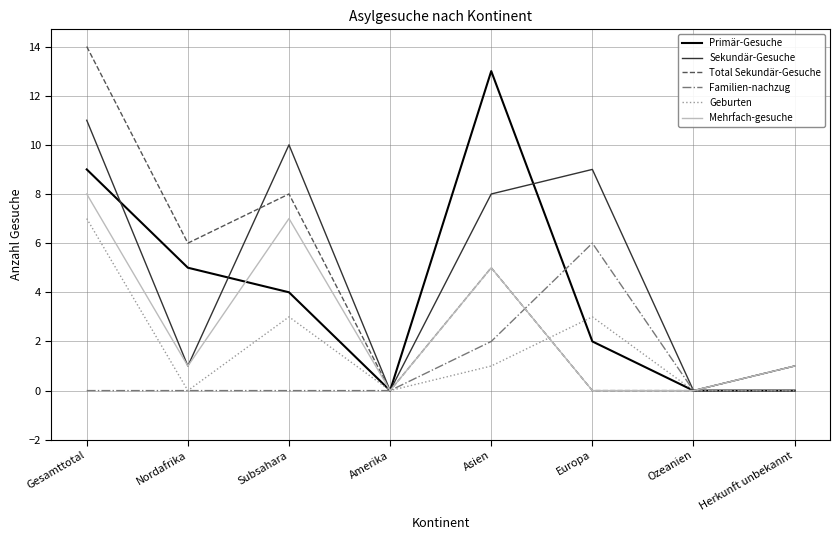

What is the maximum value shown in the chart?

14